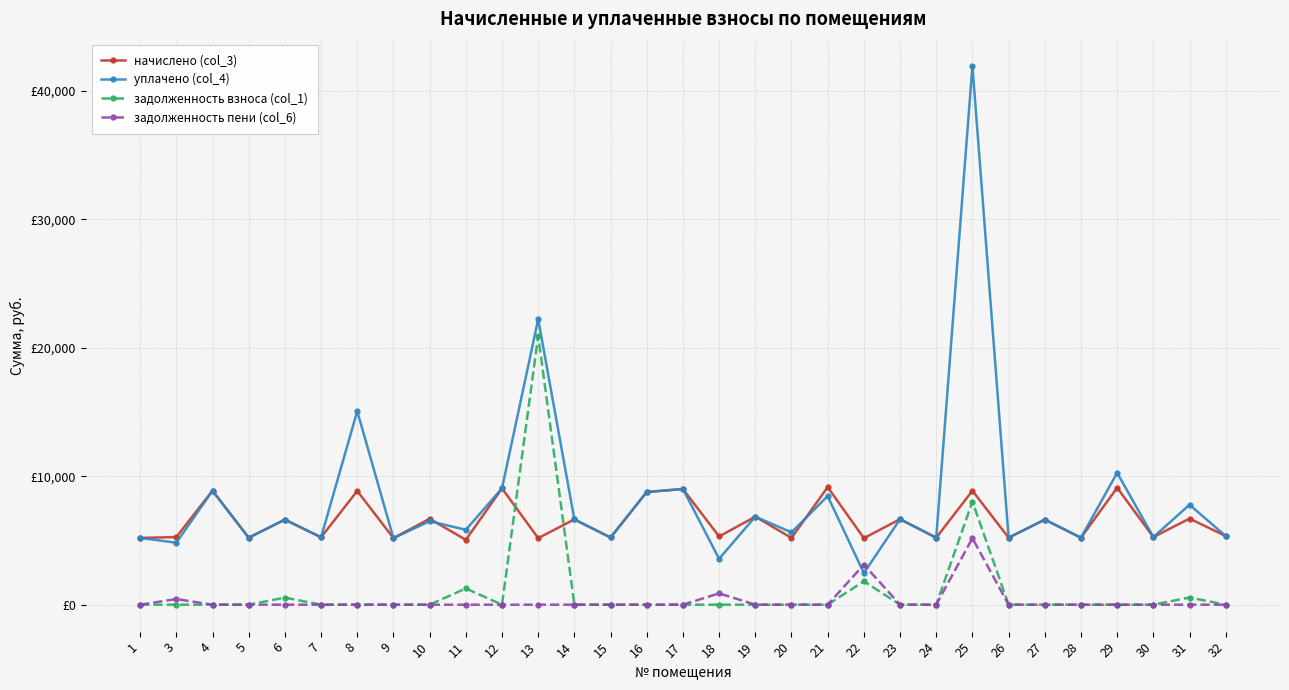

Rank the series at 30 from highest to lowest value.

начислено (col_3), уплачено (col_4), задолженность взноса (col_1), задолженность пени (col_6)